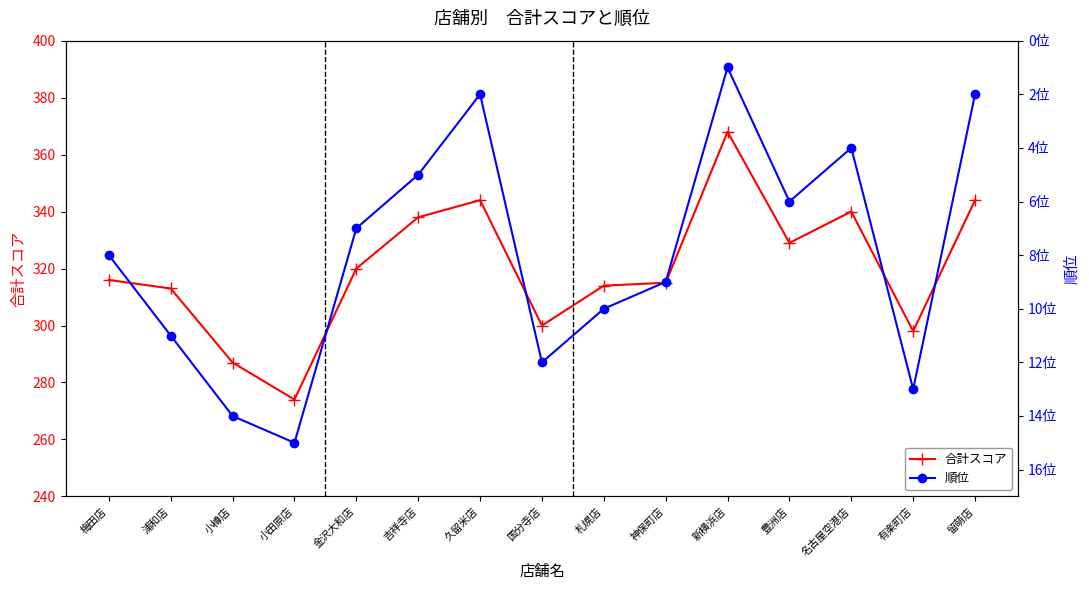

The 合計スコア series shows 136 at 豊洲店. True or false?

False